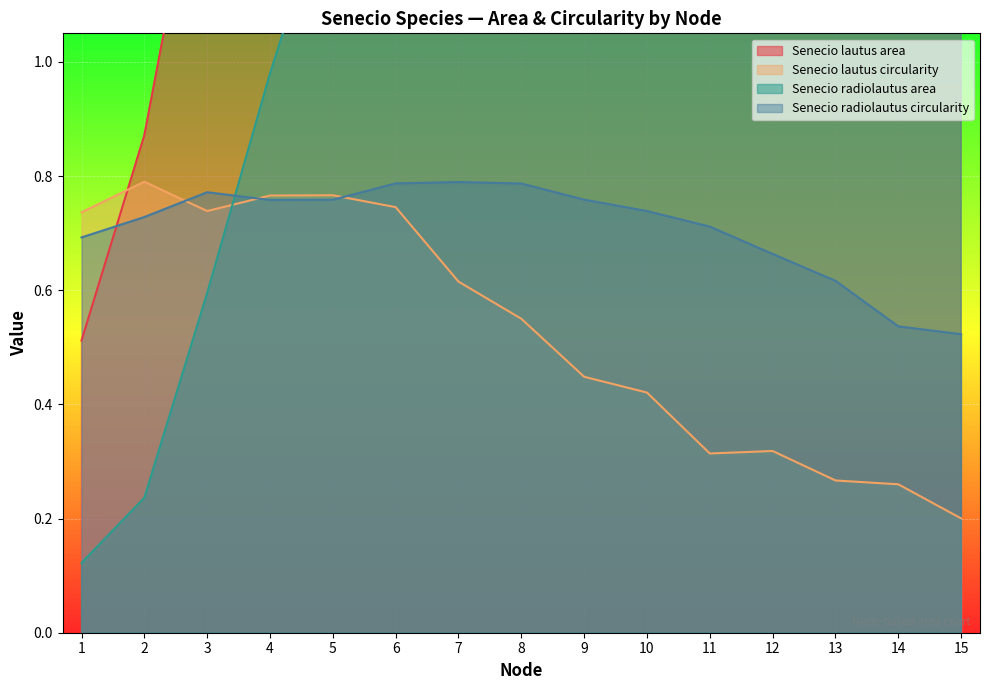

What is the smallest value displayed?

0.1